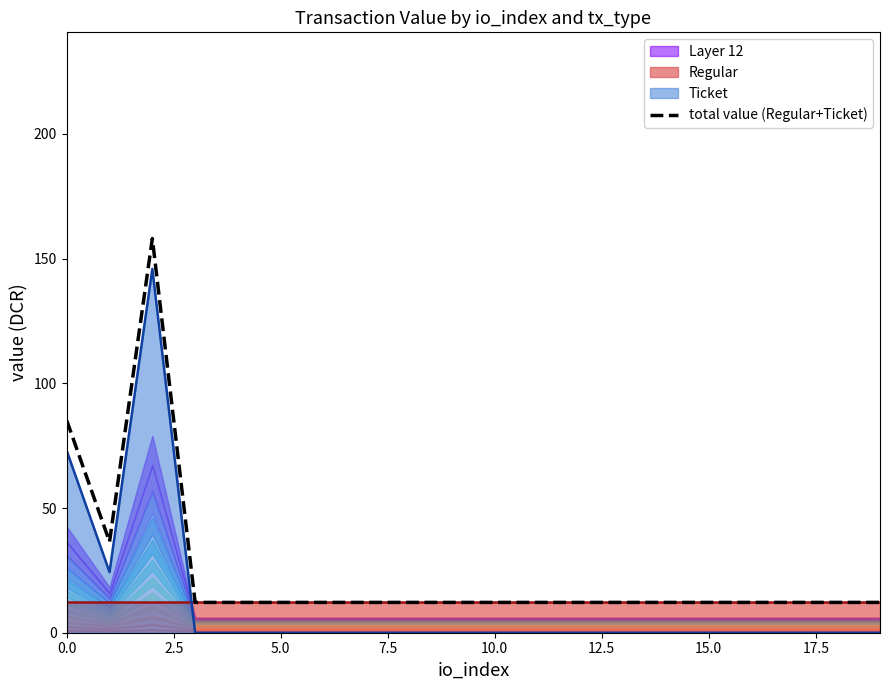

What is the label of the 16th point from the left?

15